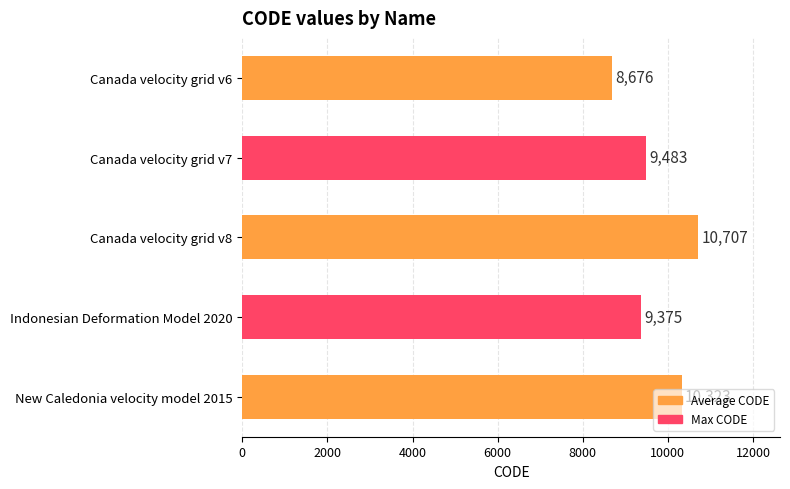

How many data points are less than 9483?

2